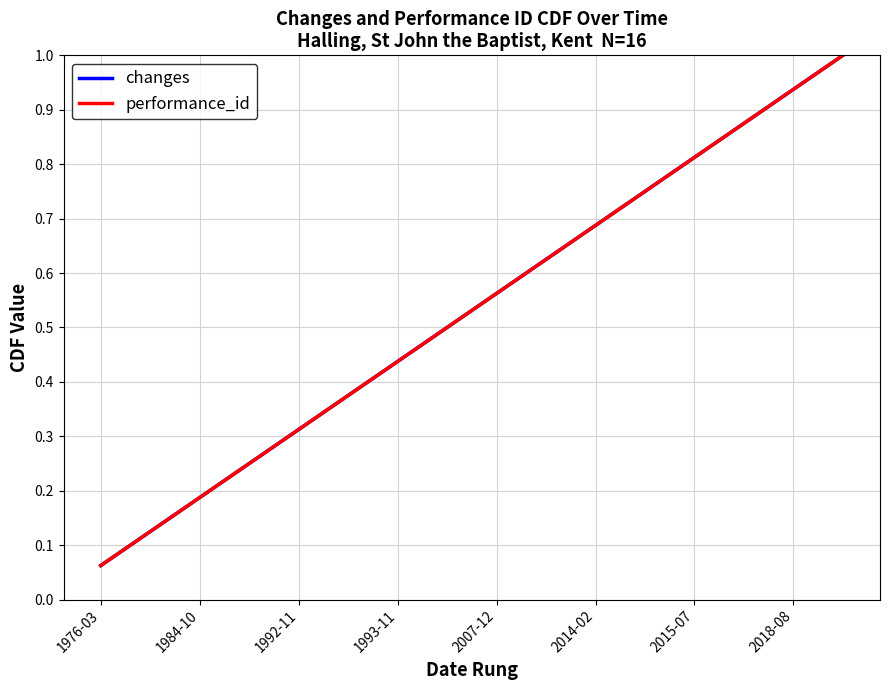

Does the chart display data point markers on the line(s)?

No